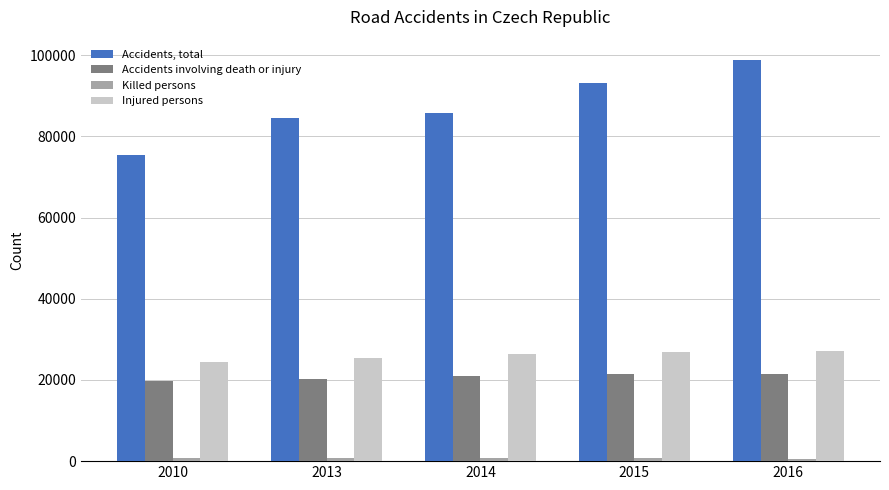

Is it true that Accidents, total equals 93067 at 2015?

True